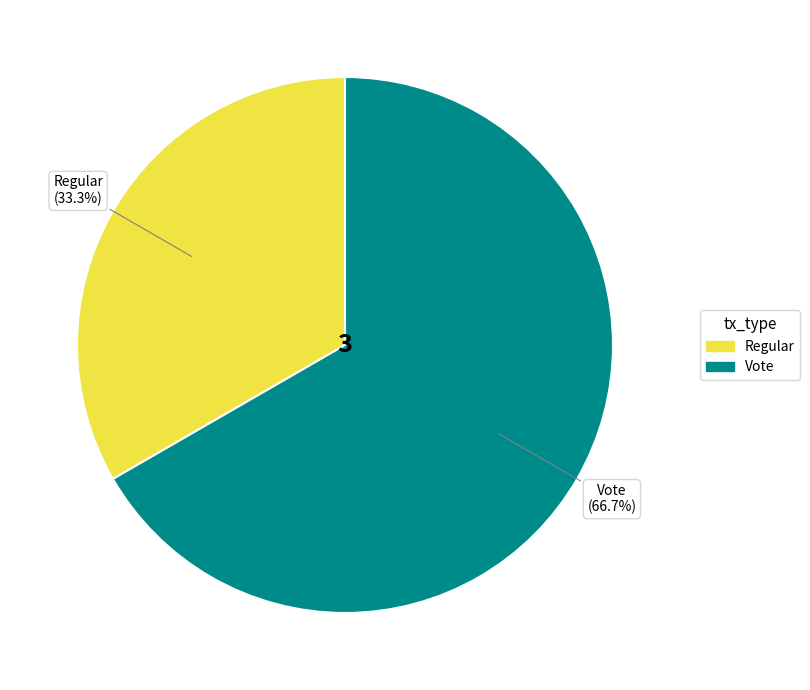

Count the number of slices in the pie.

2